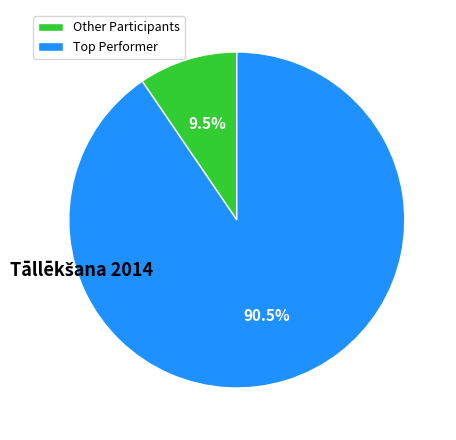

What percentage is NOT represented by Other Participants?

90.5%